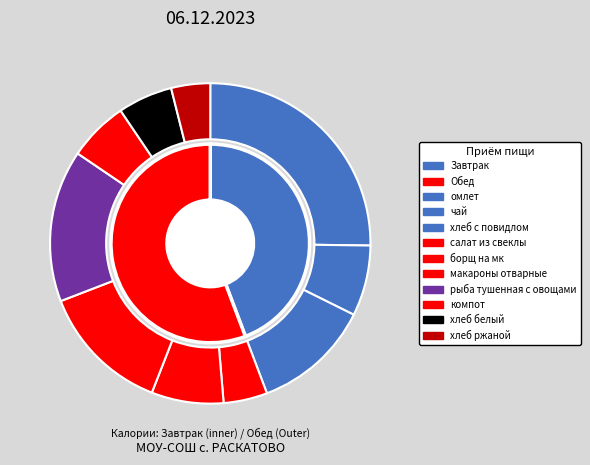

Rank the categories by value from lowest to highest.

хлеб ржаной, салат из свеклы, хлеб белый, компот, чай, борщ на мк, хлеб с повидлом, макароны отварные, рыба тушенная с овощами, омлет